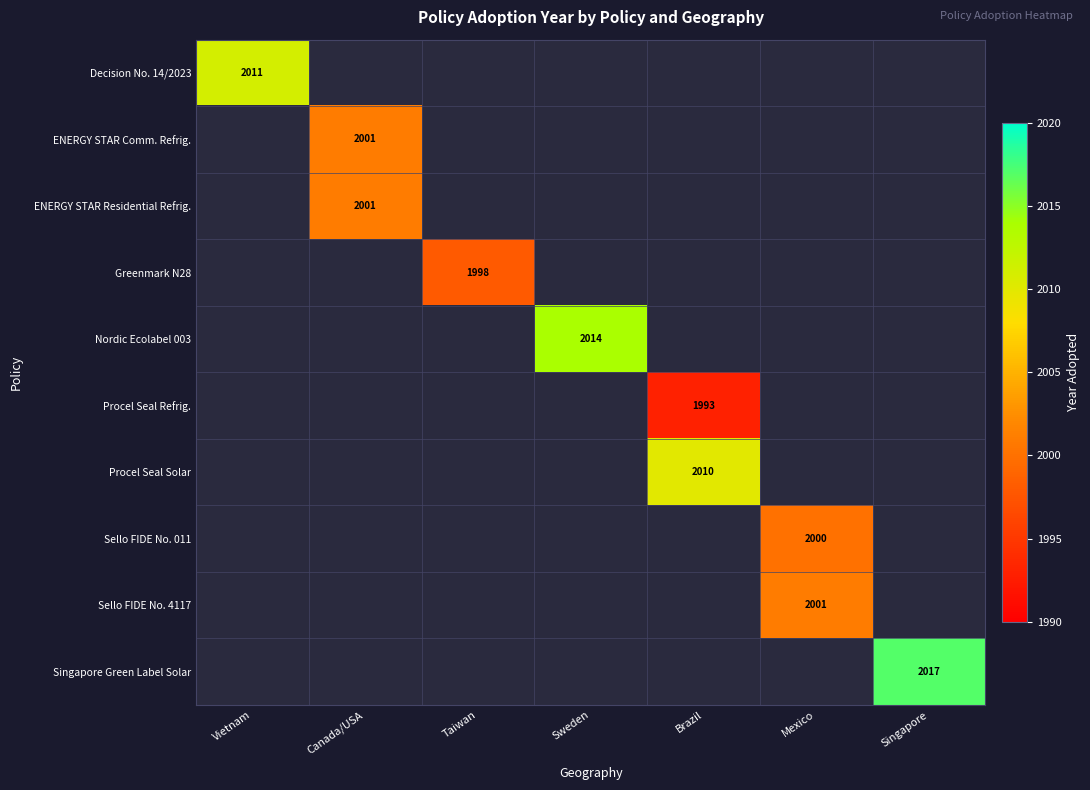

The Nordic Ecolabel 003 series shows 2014 at Sweden. True or false?

True